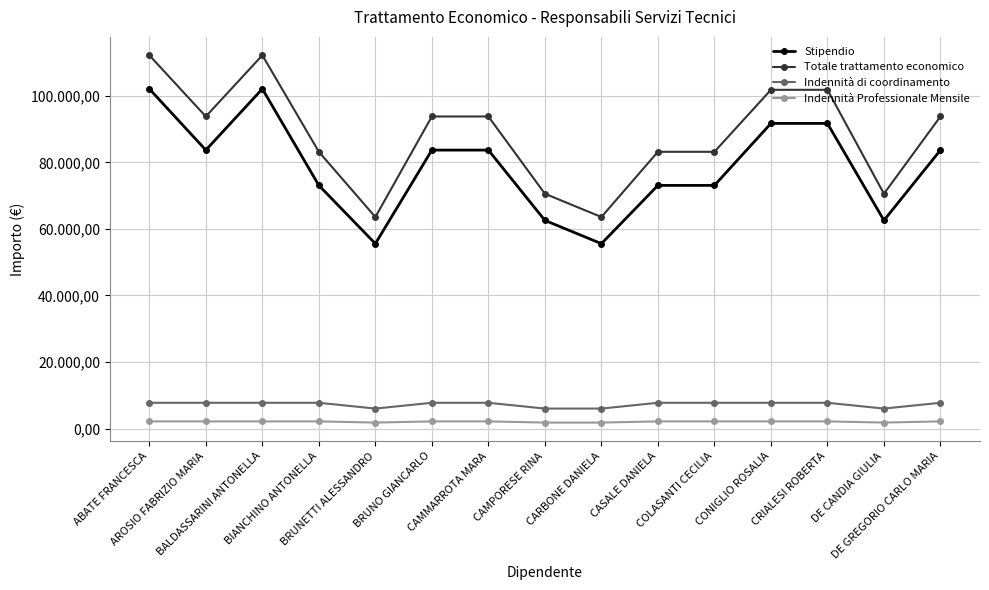

The Totale trattamento economico series shows 22694.4 at CRIALESI ROBERTA. True or false?

False